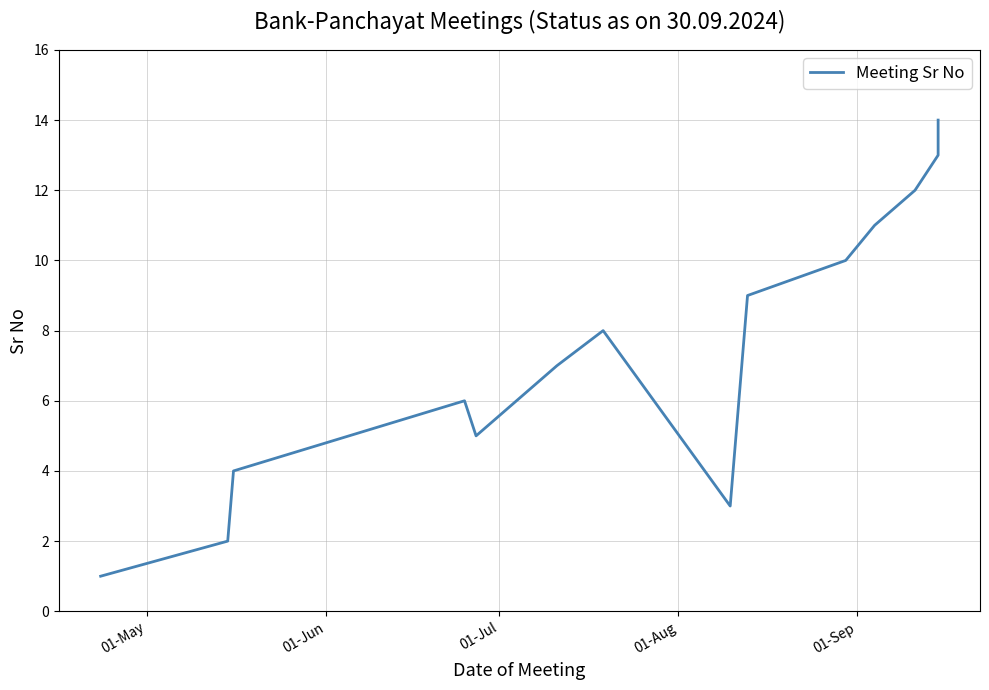

How many points are lower than both their immediate neighbors (excluding endpoints)?

2